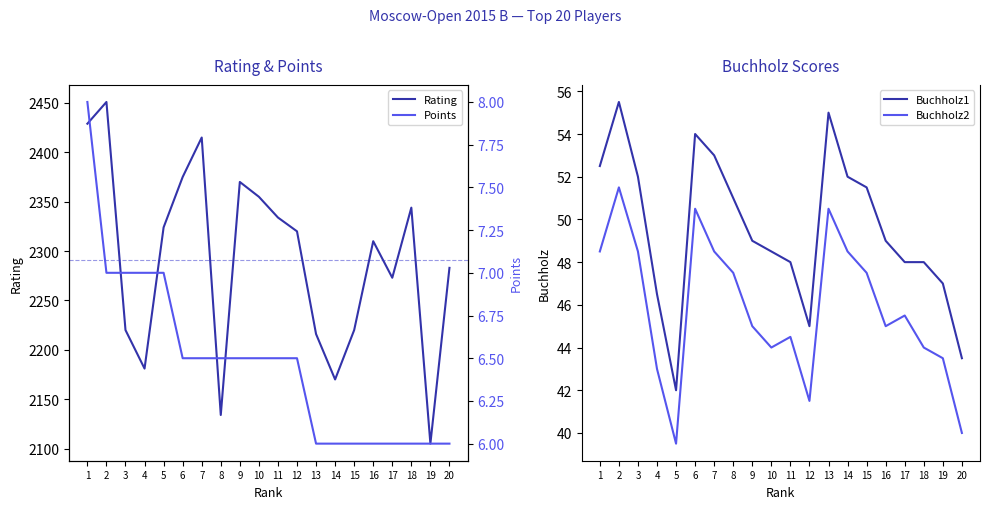

What is the difference between the maximum and minimum values in the Rating series?

346